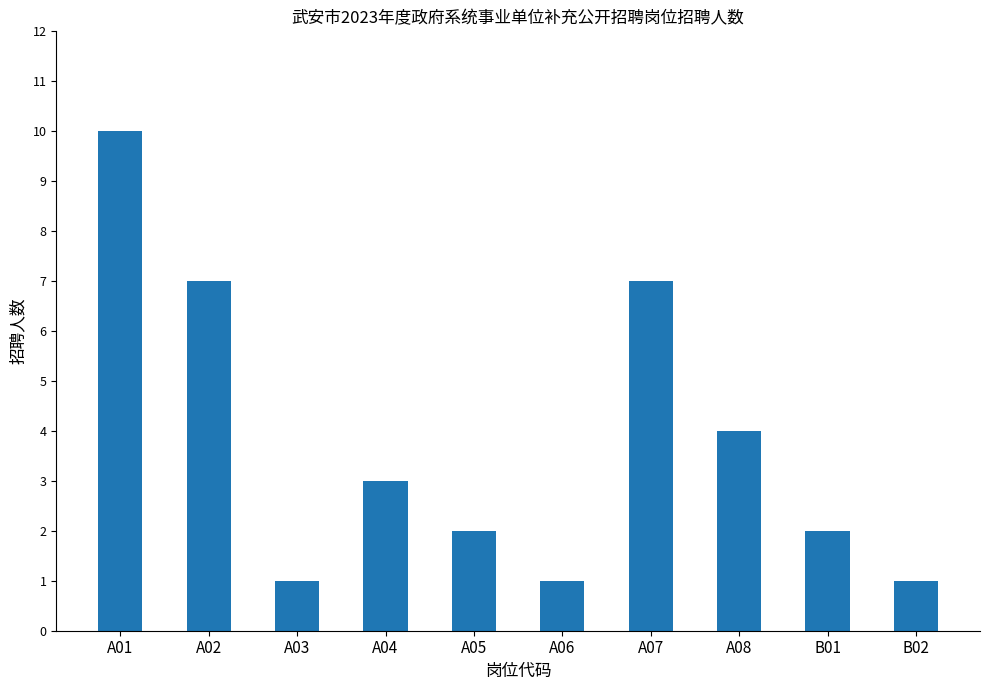

Reading left to right, list all the values displayed in this chart.

10	7	1	3	2	1	7	4	2	1